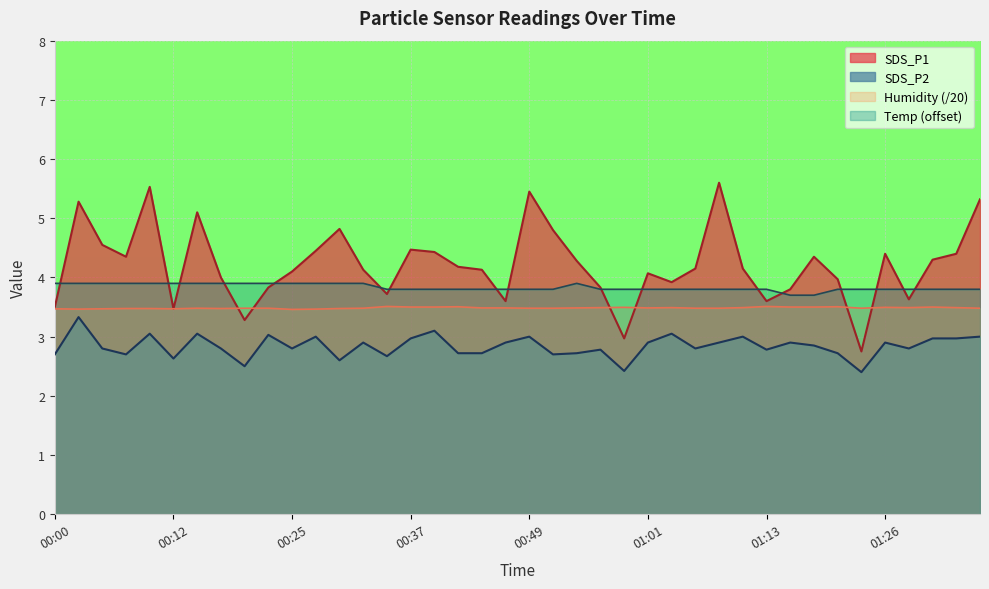

True or false: SDS_P2 and SDS_P1 intersect in this chart.

False